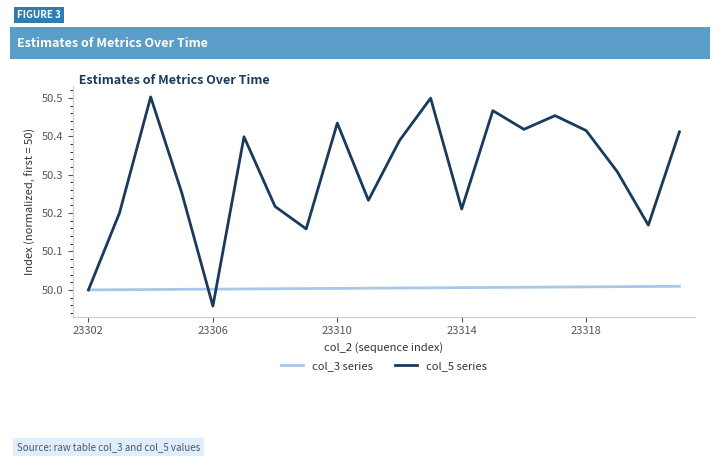

Which series has the largest range (max minus min)?

col_5 series